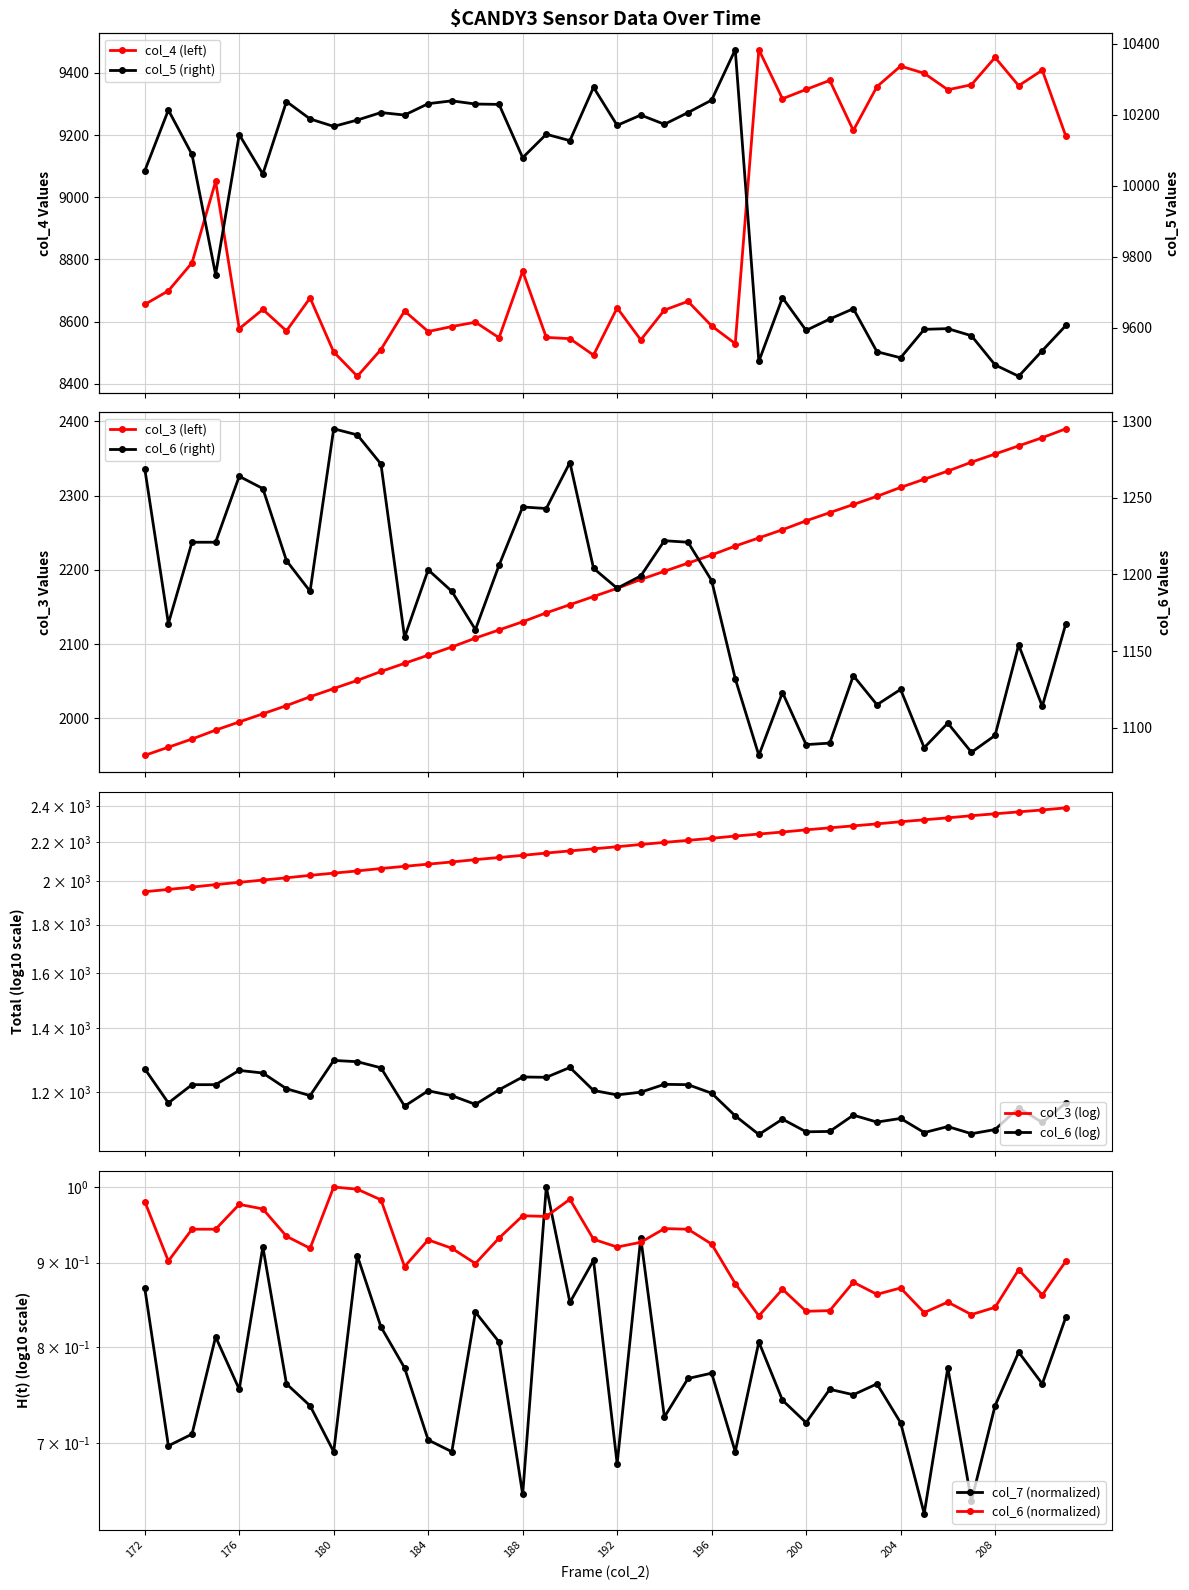

What are all the series names shown in the legend?

col_3, col_4, col_5, col_6, col_7